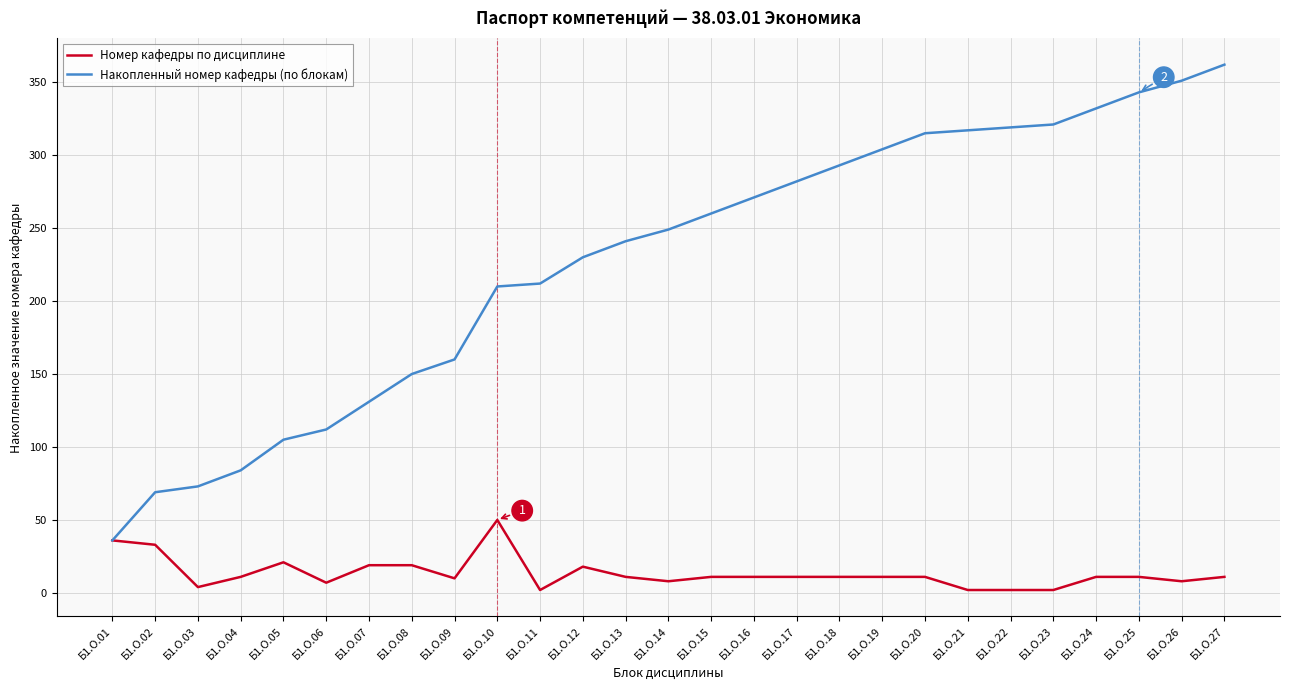

Which series has the largest total across all categories?

Накопленный номер кафедры (по блокам)